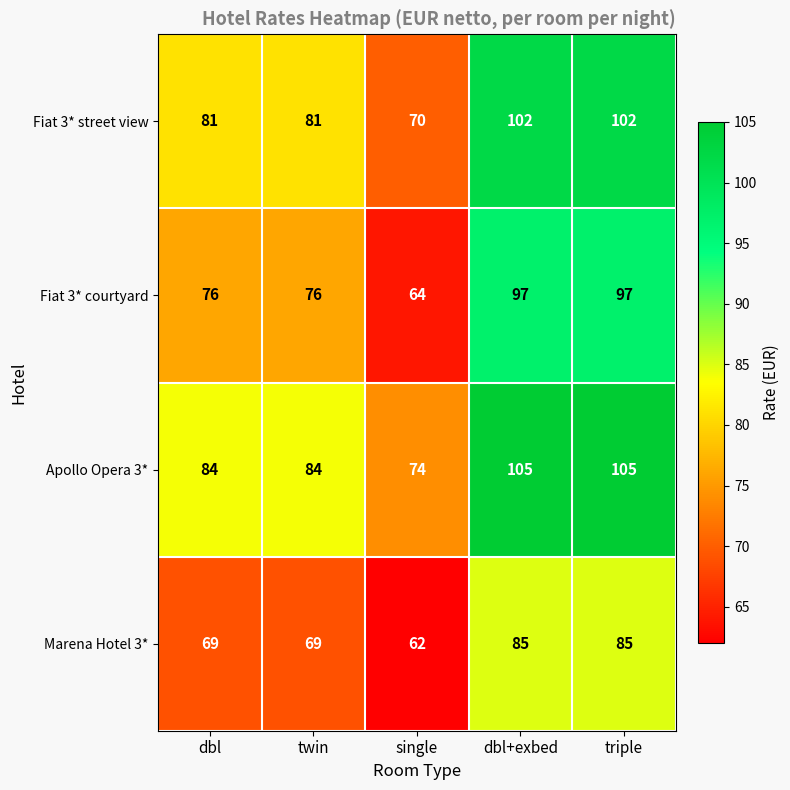

What is the difference between the Apollo Opera 3* values at triple and single?

31